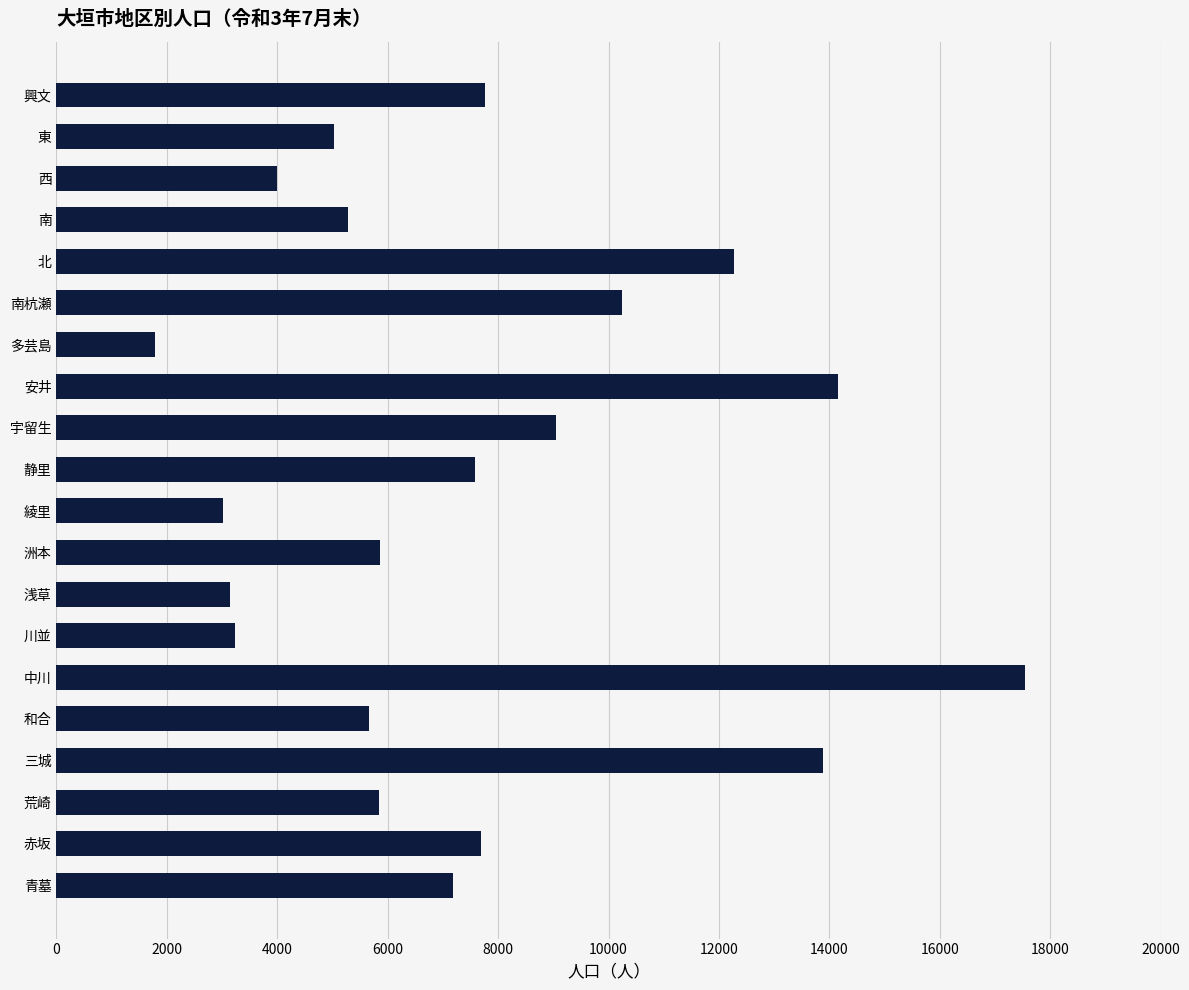

Are the bars horizontal?

Yes